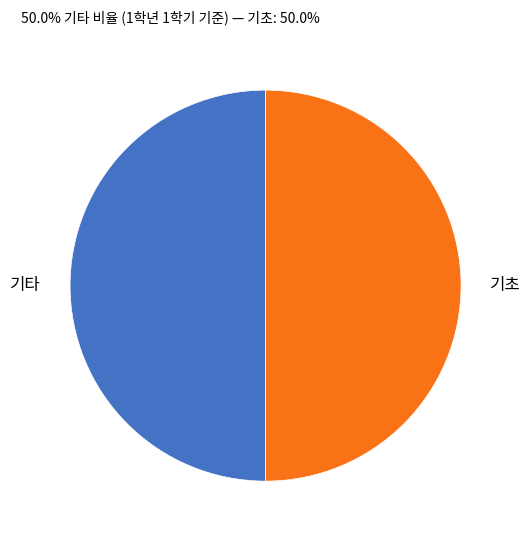

Is the sum of 기초 and 기타 greater than half?

Yes